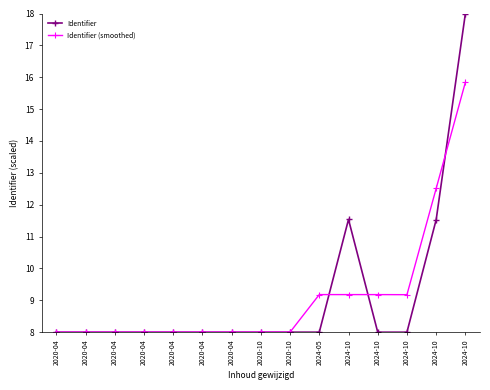

What are all the series names shown in the legend?

Identifier, Identifier (smoothed)